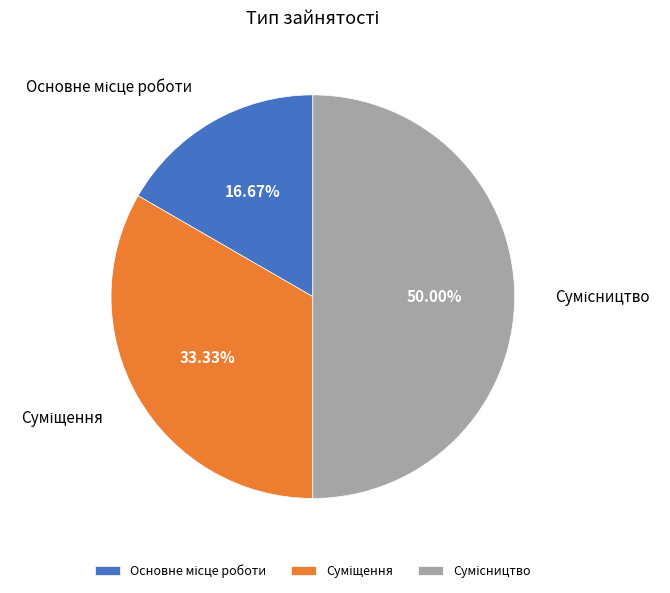

How many slices are in this pie chart?

3